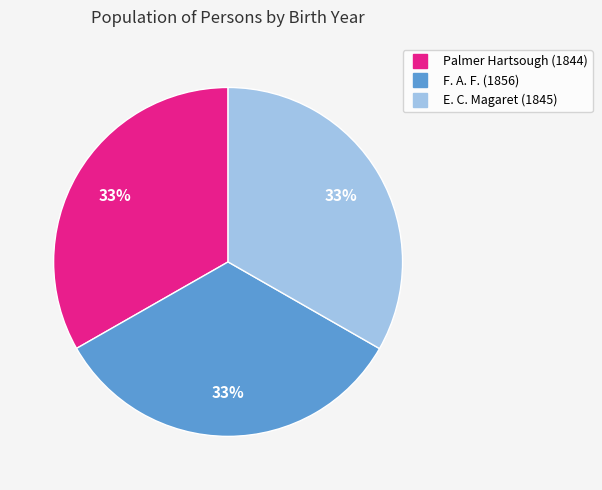

Does Palmer Hartsough represent more than half of the total?

No